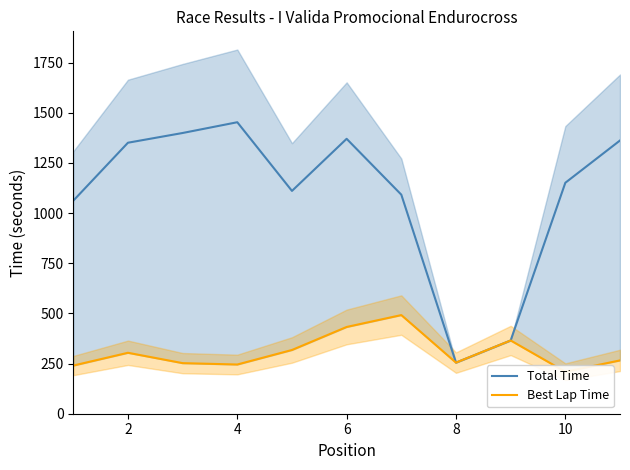

What is the maximum value for Total Time?

1453.0